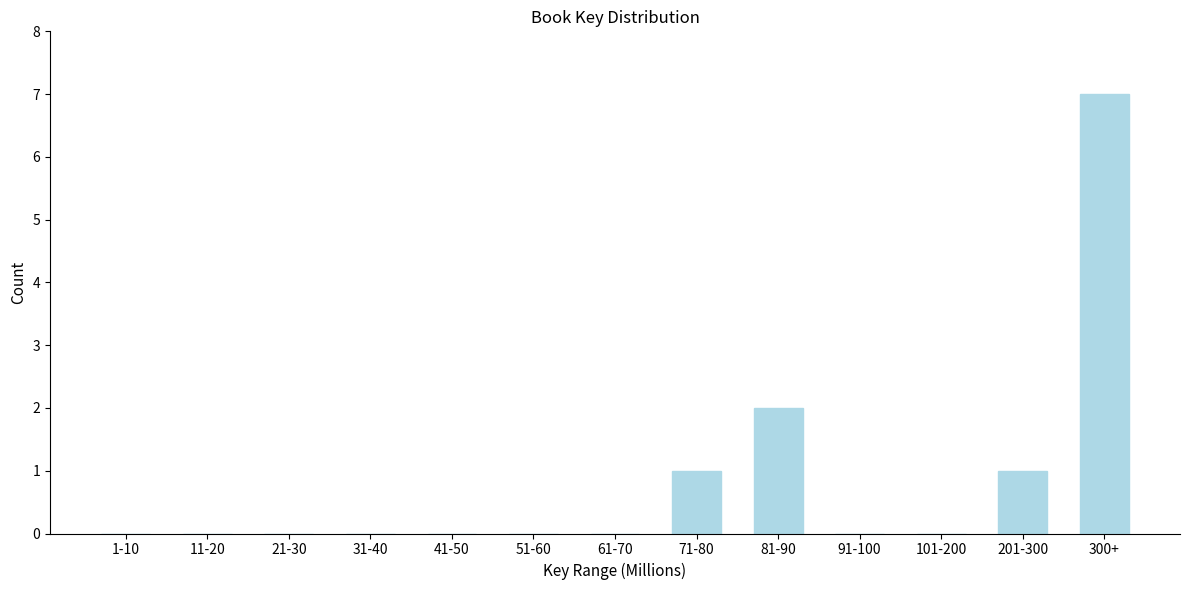

Reading right to left, transcribe all the data shown in this chart.

300+=7	201-300=1	101-200=0	91-100=0	81-90=2	71-80=1	61-70=0	51-60=0	41-50=0	31-40=0	21-30=0	11-20=0	1-10=0